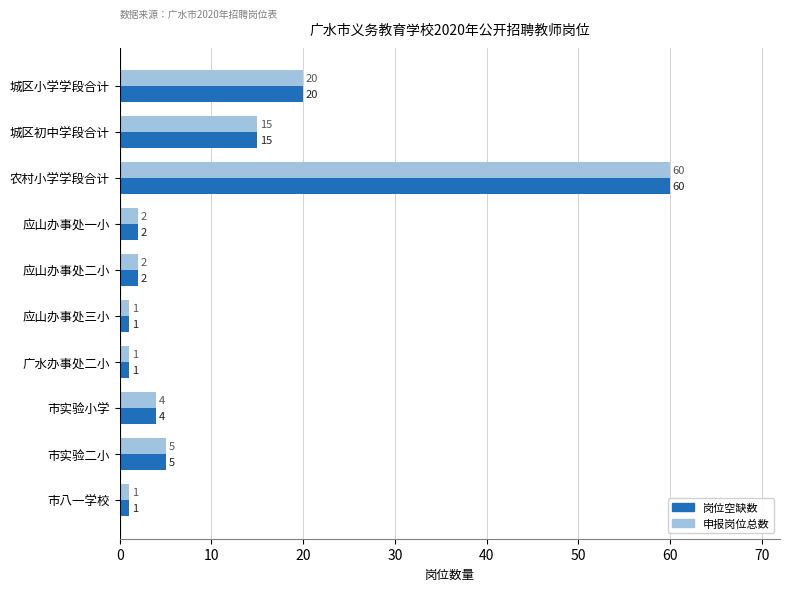

Count the number of data series in this chart.

2